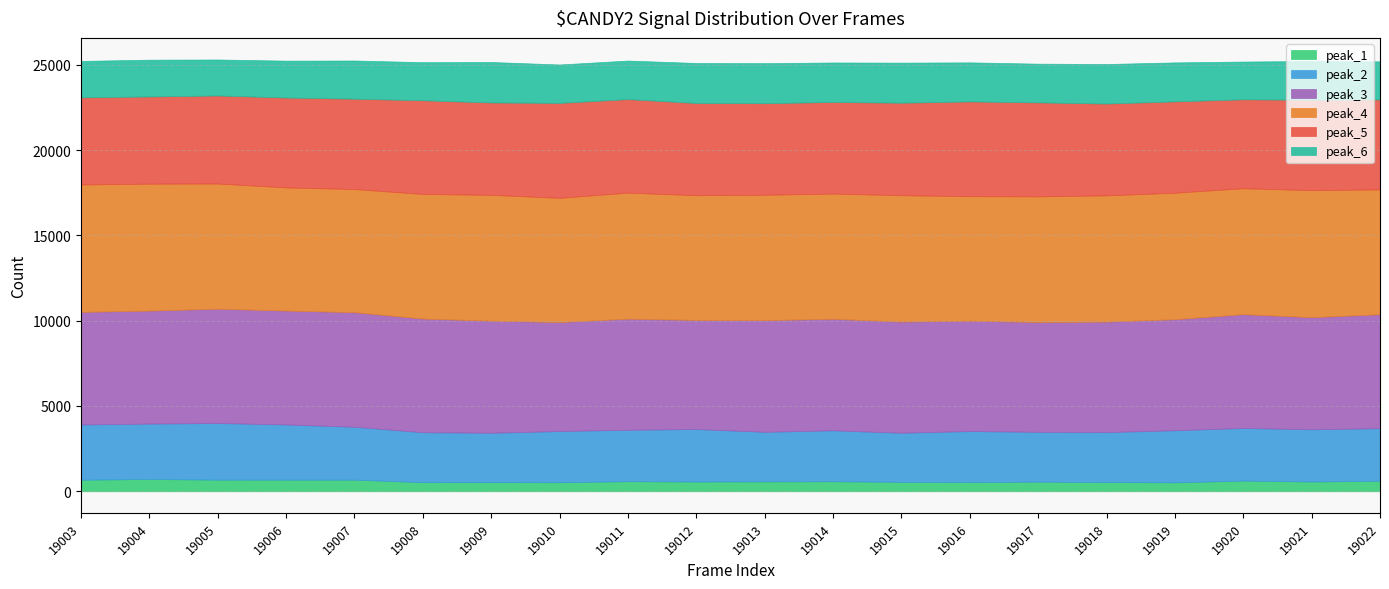

Reading left to right, transcribe all the data shown in this chart.

peak_1: 19003=677	19004=723	19005=681	19006=679	19007=679	19008=532	19009=535	19010=530	19011=590	19012=570	19013=579	19014=585	19015=553	19016=542	19017=562	19018=542	19019=523	19020=626	19021=571	19022=617
peak_2: 19003=3239	19004=3246	19005=3322	19006=3238	19007=3103	19008=2929	19009=2895	19010=3002	19011=3015	19012=3080	19013=2907	19014=2989	19015=2878	19016=2990	19017=2923	19018=2928	19019=3055	19020=3084	19021=3065	19022=3079
peak_3: 19003=6601	19004=6625	19005=6700	19006=6678	19007=6716	19008=6665	19009=6573	19010=6389	19011=6515	19012=6396	19013=6549	19014=6539	19015=6517	19016=6470	19017=6439	19018=6478	19019=6511	19020=6673	19021=6572	19022=6683
peak_4: 19003=7469	19004=7439	19005=7338	19006=7218	19007=7220	19008=7303	19009=7375	19010=7282	19011=7388	19012=7310	19013=7348	19014=7340	19015=7408	19016=7297	19017=7365	19018=7400	19019=7414	19020=7383	19021=7442	19022=7320
peak_5: 19003=5109	19004=5112	19005=5163	19006=5270	19007=5297	19008=5494	19009=5416	19010=5566	19011=5483	19012=5407	19013=5368	19014=5371	19015=5424	19016=5556	19017=5510	19018=5384	19019=5355	19020=5214	19021=5302	19022=5273
peak_6: 19003=2135	19004=2158	19005=2110	19006=2163	19007=2240	19008=2233	19009=2373	19010=2252	19011=2260	19012=2346	19013=2347	19014=2315	19015=2350	19016=2290	19017=2270	19018=2316	19019=2285	19020=2213	19021=2274	19022=2232